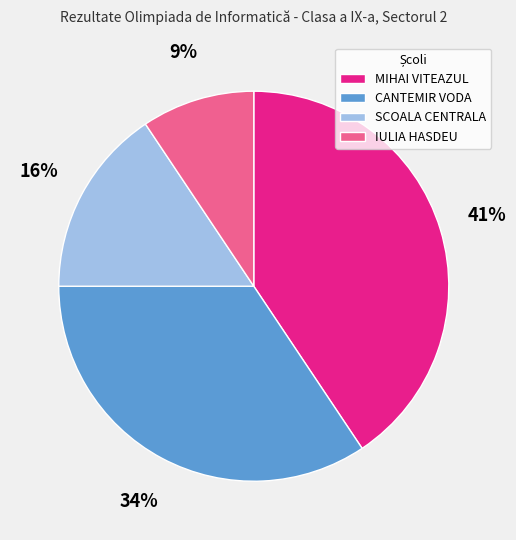

Count the number of slices in the pie.

4